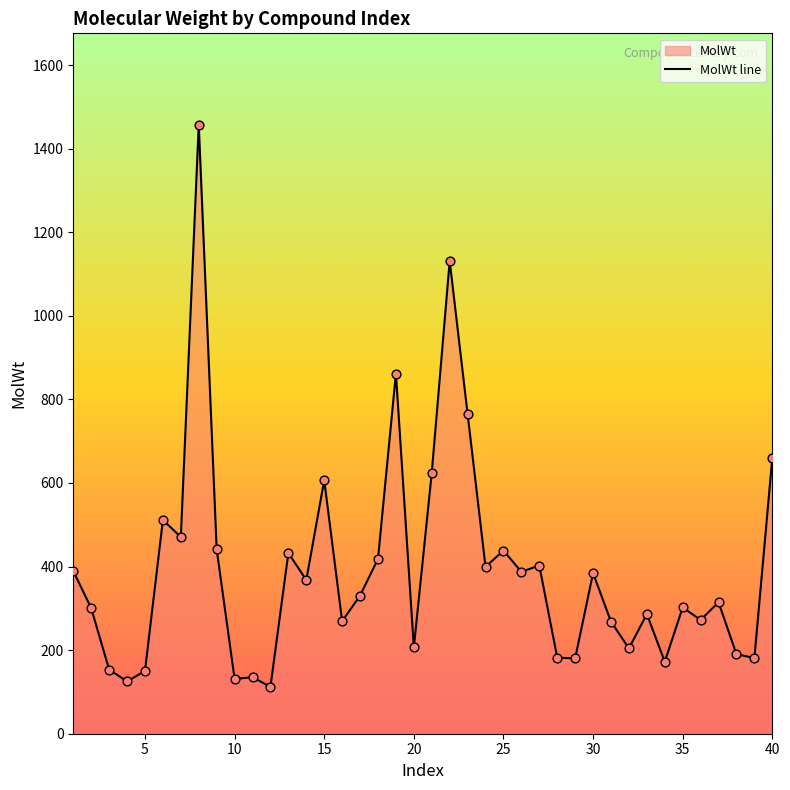

Approximately how many times larger is the value at 8 compared to 32?

7.1